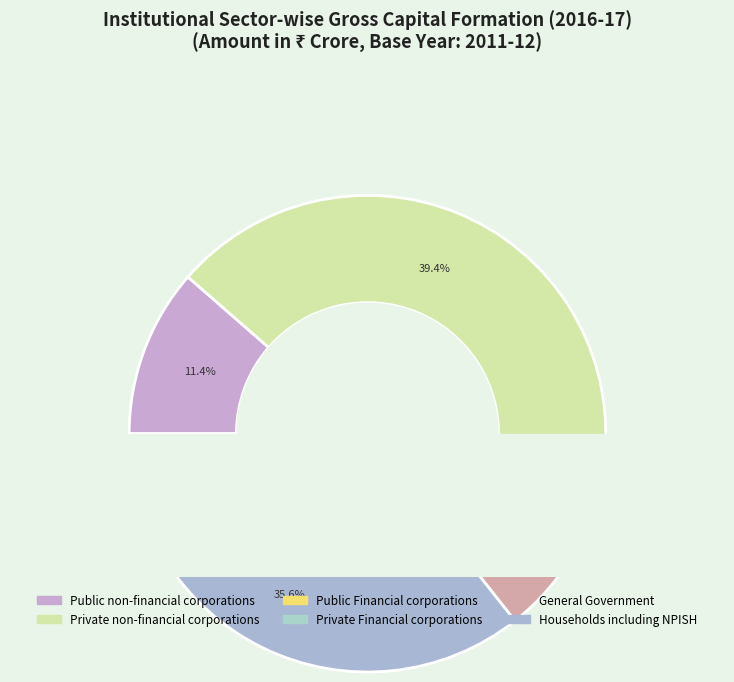

The General Government slice represents 13% of the pie. True or false?

True